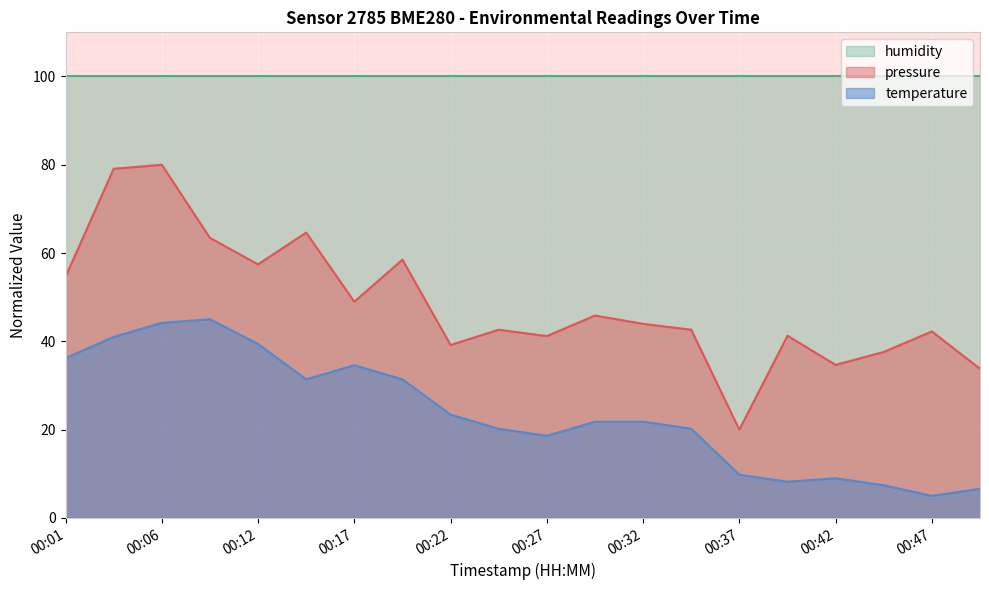

True or false: temperature and pressure cross at least once.

False